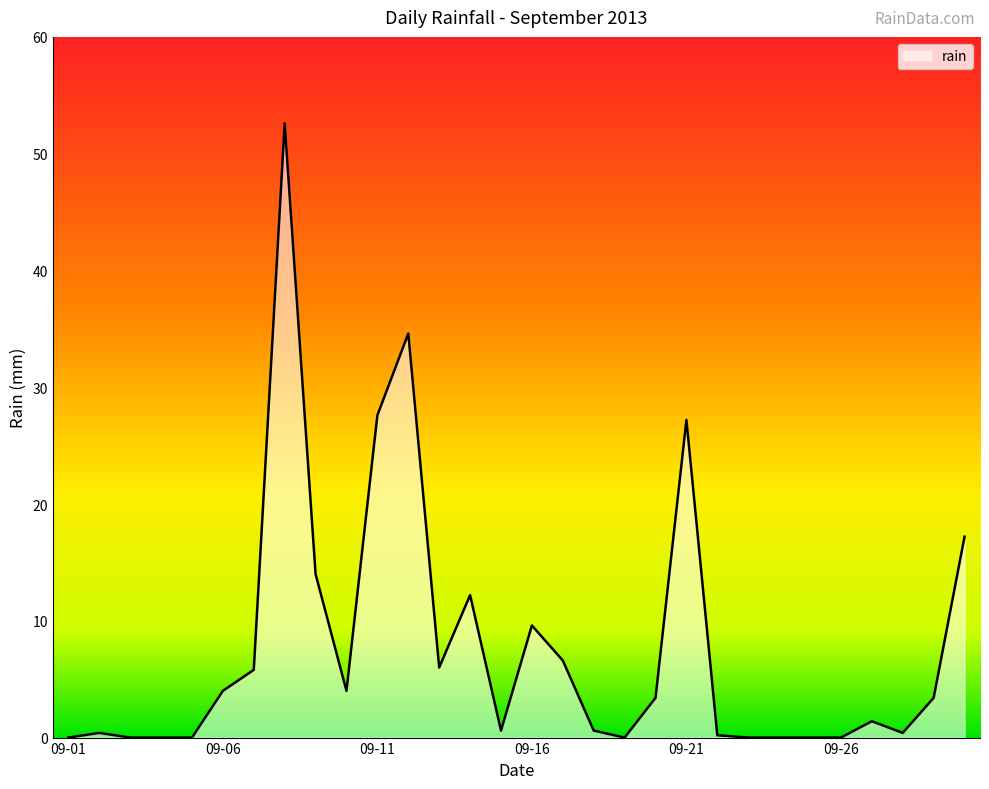

What is the difference between the values at 2013-09-10 and 2013-09-20?

0.6